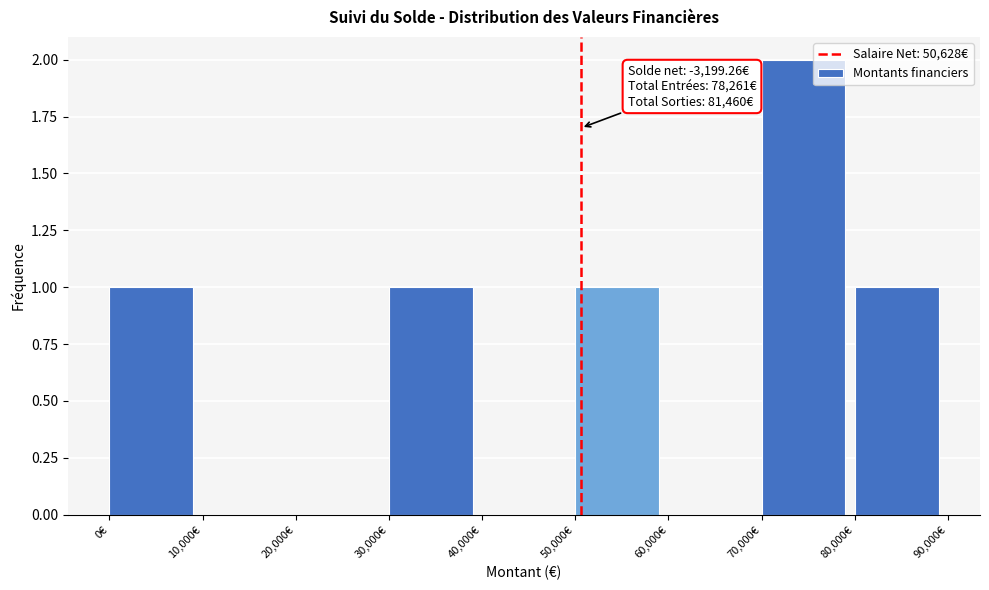

Over which range of the x-axis is the bar tallest?

70000 to 80000